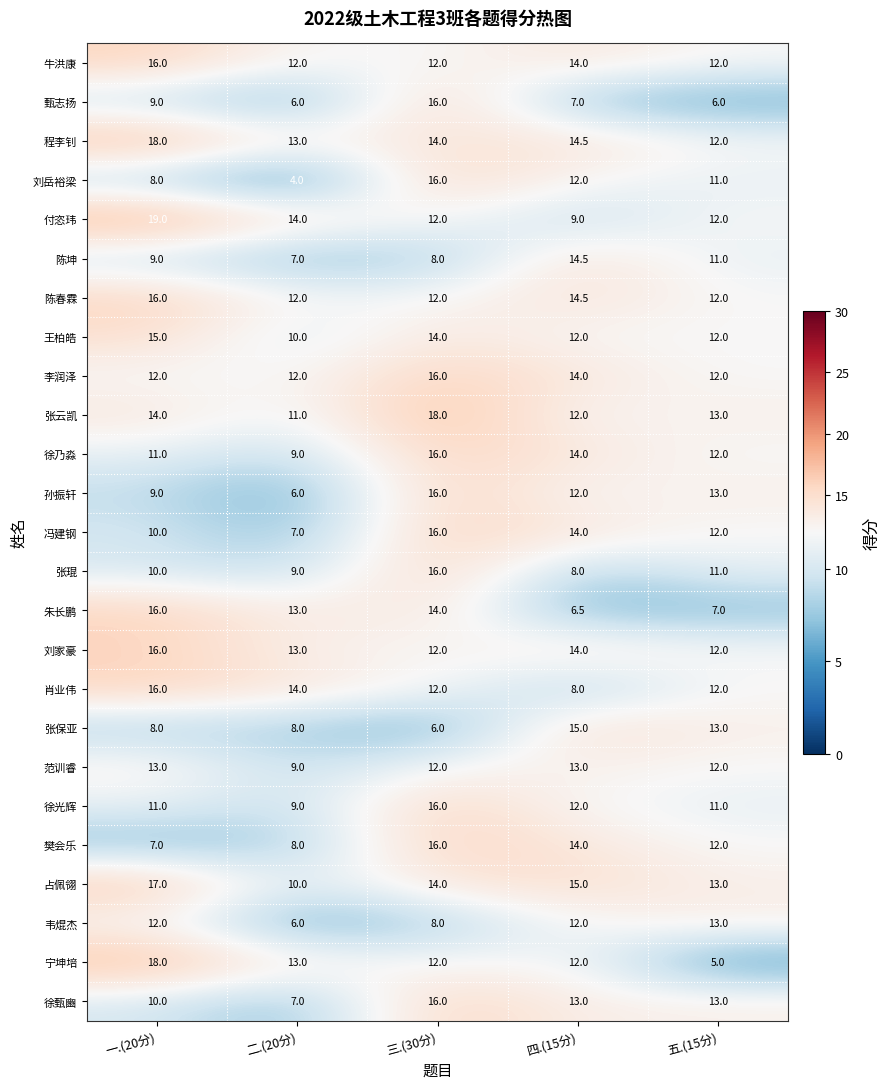

The 范训睿 series shows 20.1 at 五.(15分). True or false?

False